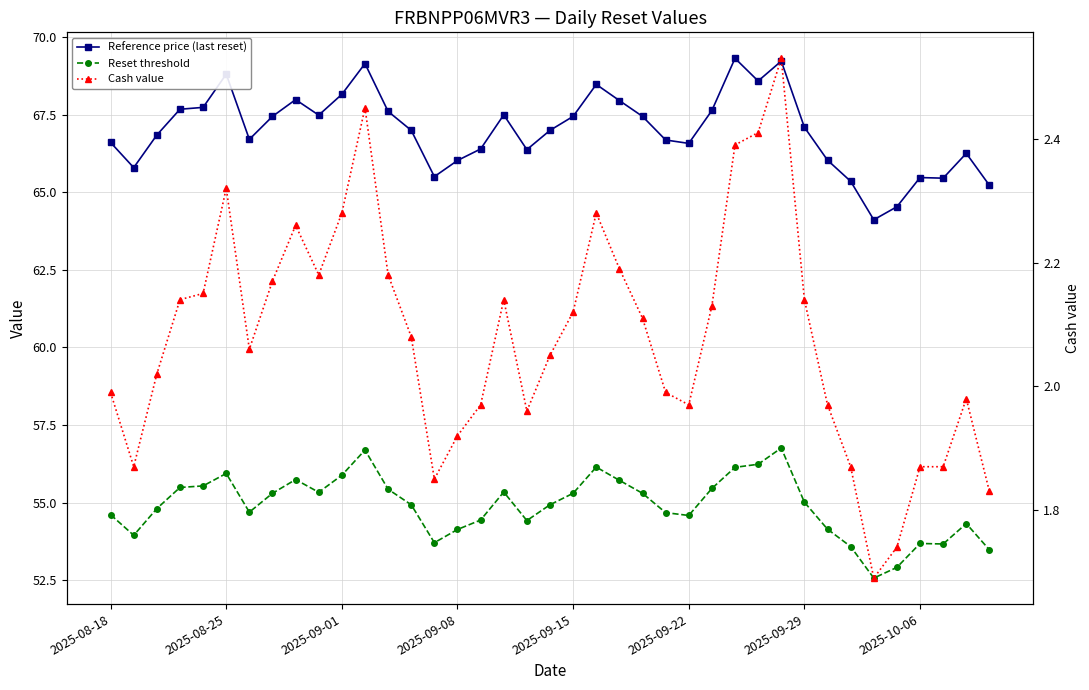

What is the approximate value of Reference price (last reset) at 33?

64.1